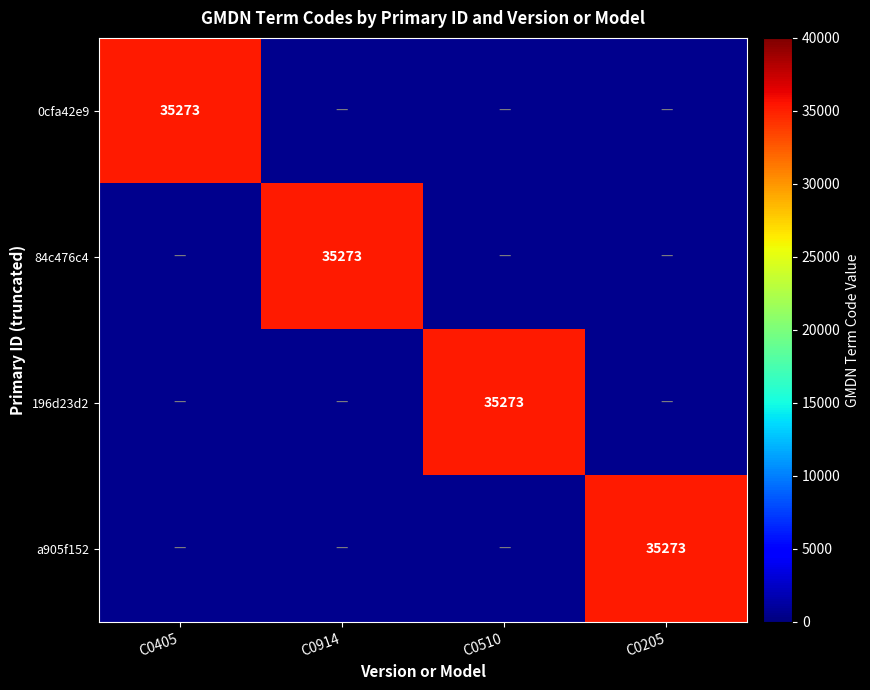

The a905f152 series shows 49445 at C0205. True or false?

False